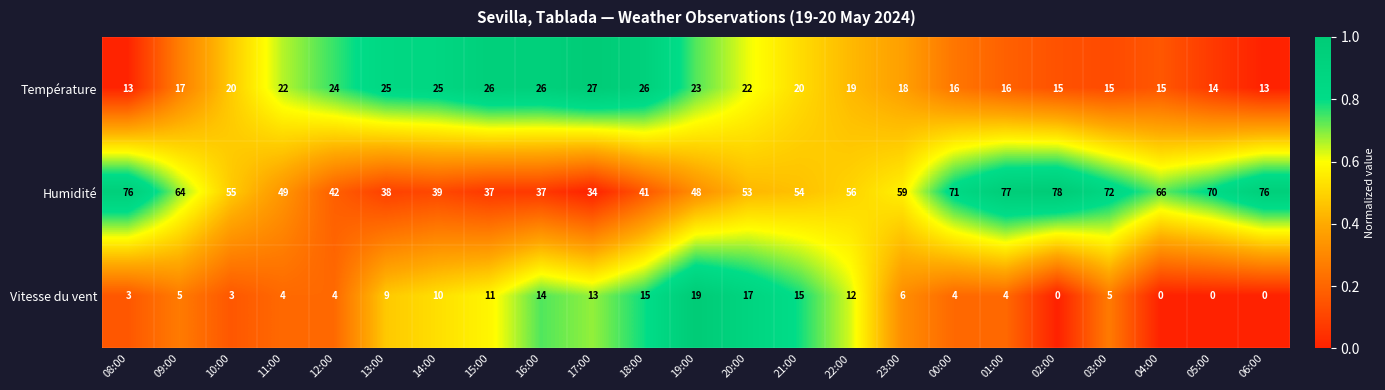

What is the minimum value for Température?

13